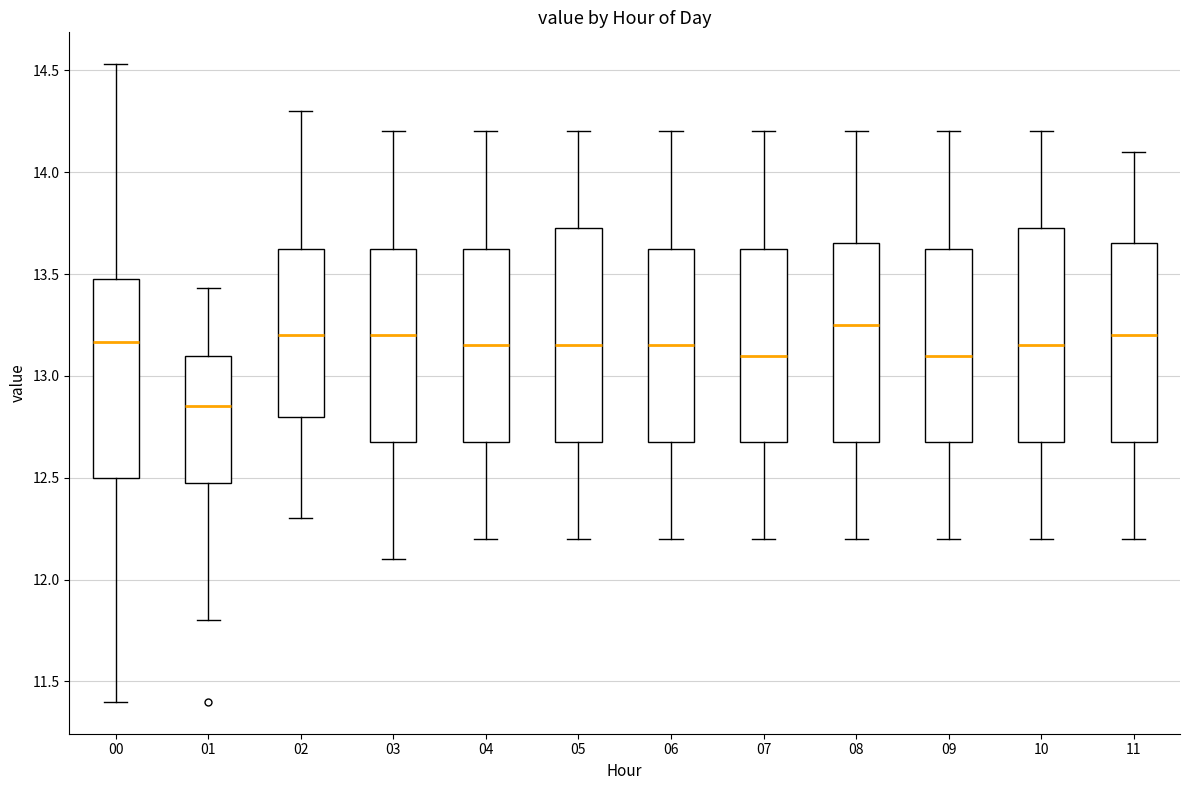

Where is the lower edge of the box at x = 05 on the y-axis? The values are not printed on the chart, so give them approximately, as read against the axis.

12.70